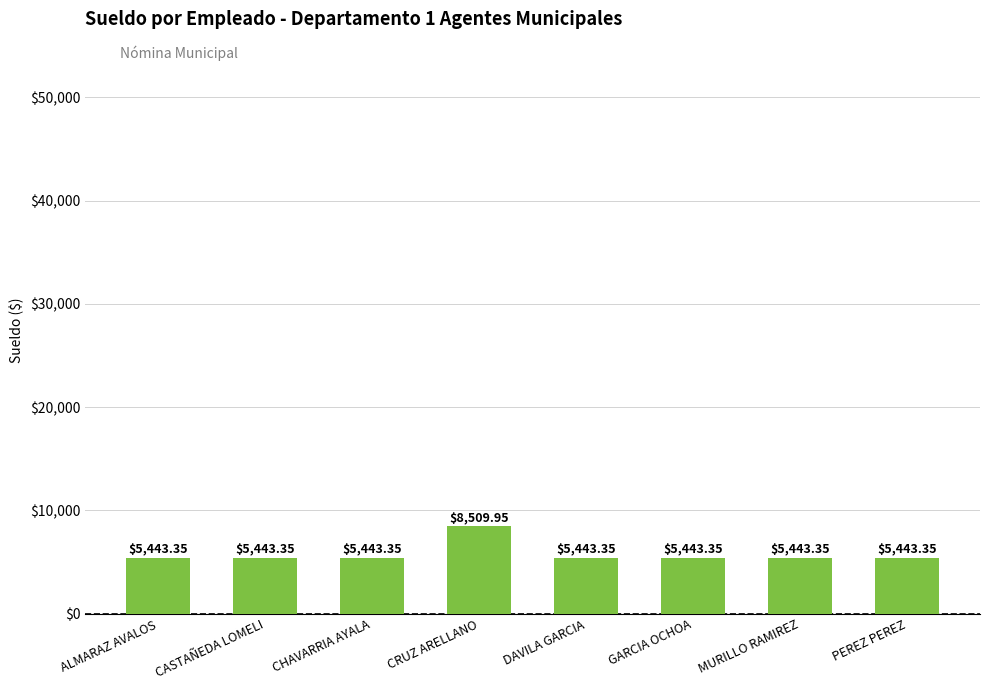

What is the change in value from CHAVARRIA AYALA to CRUZ ARELLANO?

+3066.6